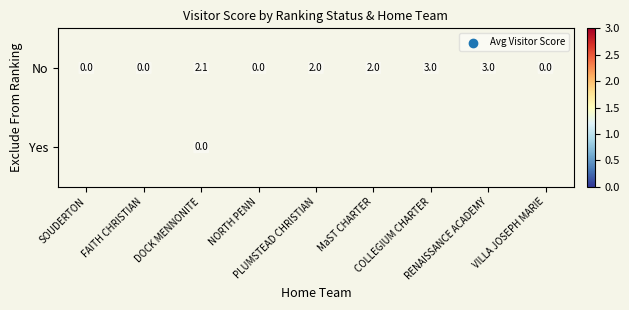

Is the value of No at SOUDERTON greater than the value of Yes at NORTH PENN?

No